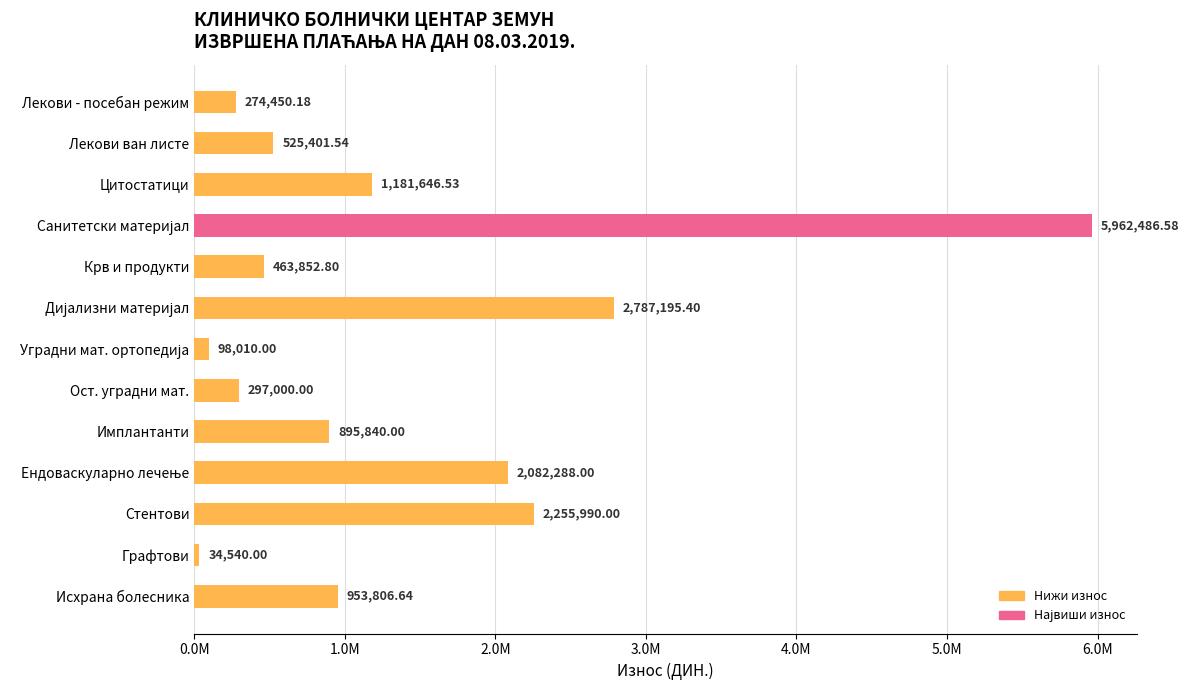

Does the chart contain any negative values?

No